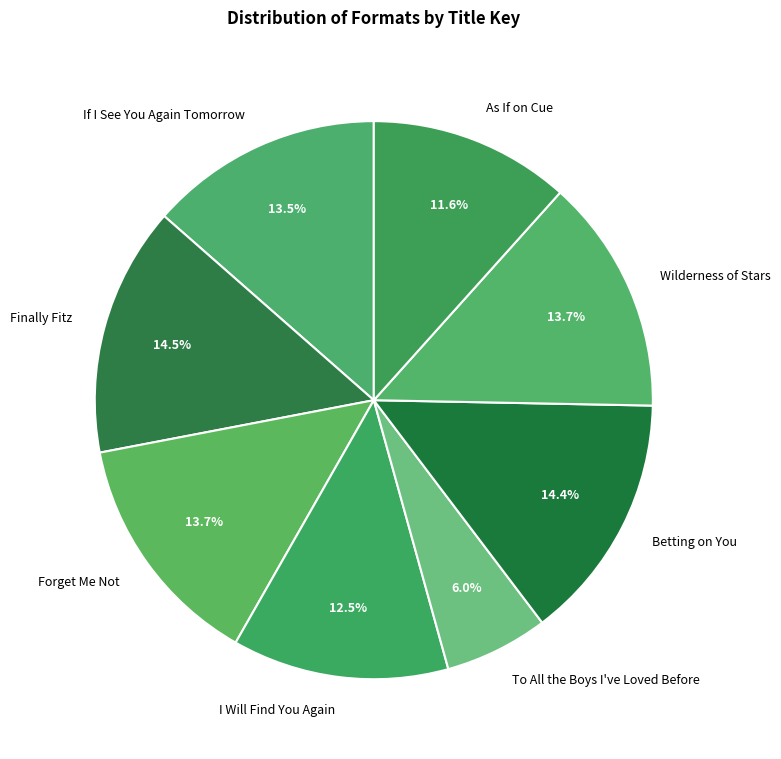

What is the total percentage of Finally Fitz and As If on Cue?

26.1%